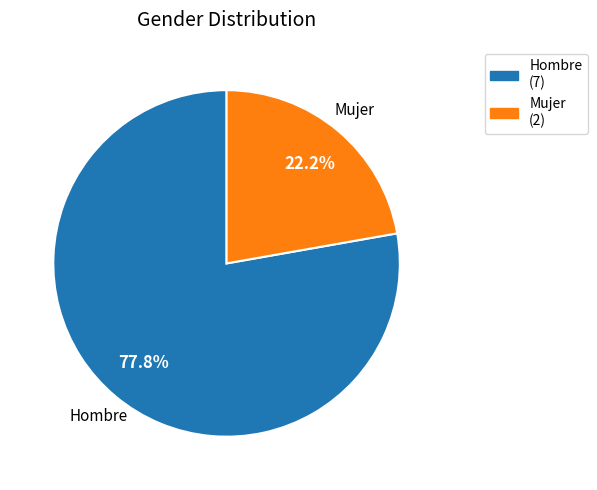

Is Hombre the majority of the pie?

Yes